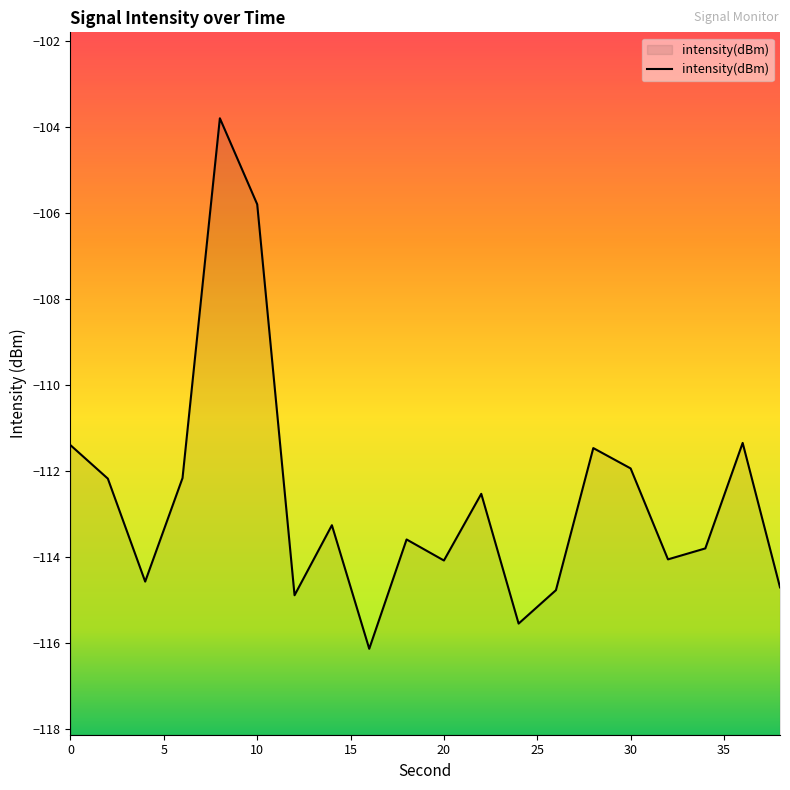

List the labels in order of value, largest first.

8, 10, 36, 0, 28, 30, 6, 2, 22, 14, 18, 34, 32, 20, 4, 38, 26, 12, 24, 16